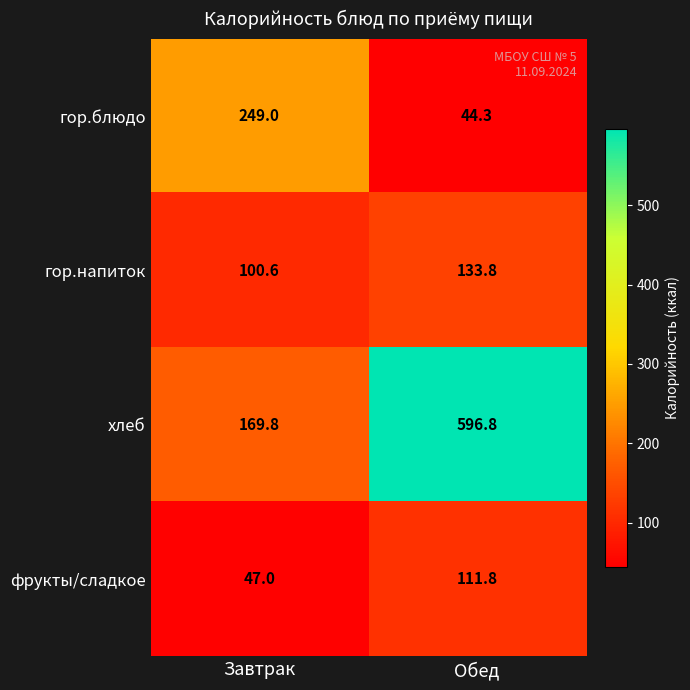

Reading left to right, extract all data points from this chart.

гор.блюдо: 249.0	44.3
гор.напиток: 100.6	133.8
хлеб: 169.8	596.8
фрукты/сладкое: 47.0	111.8